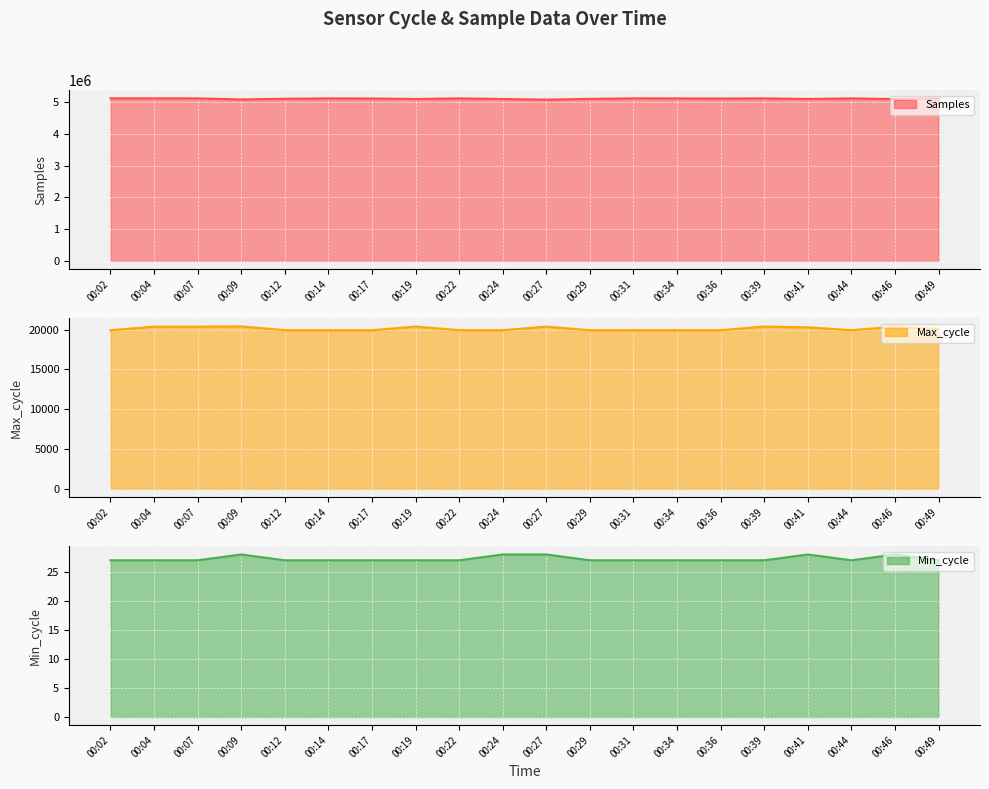

How many data points in Min_cycle line are above 27?

5